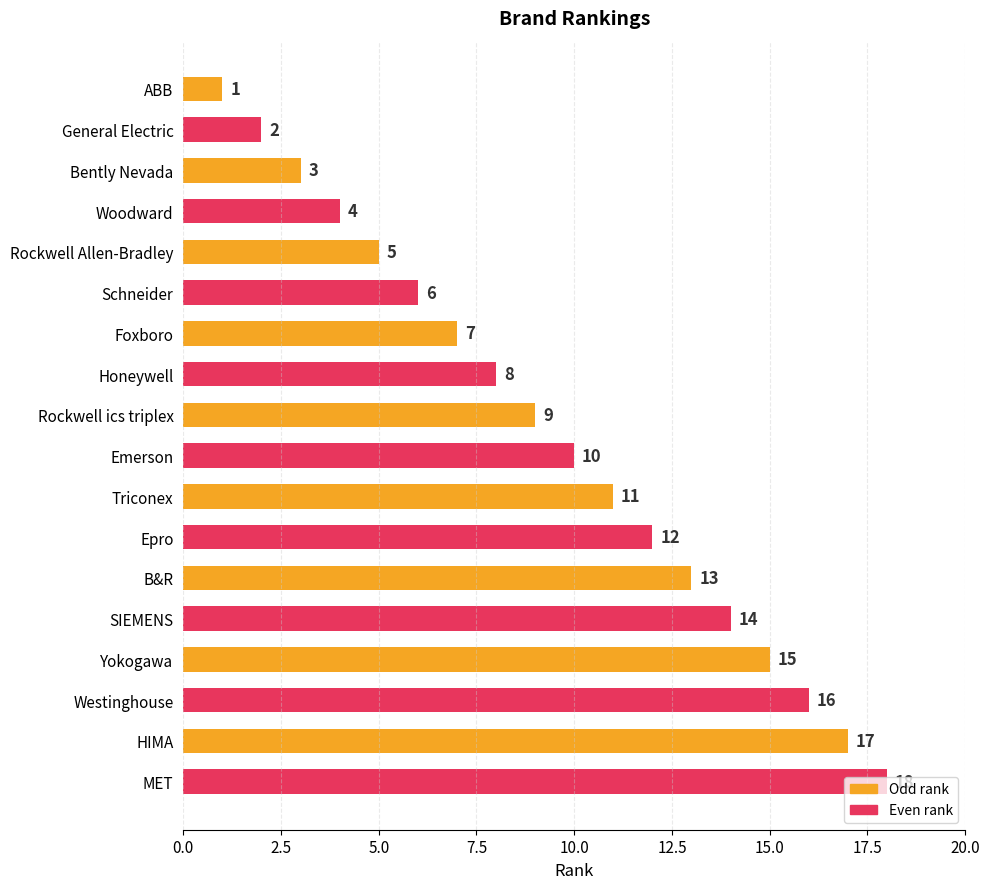

What is the ratio of the value at Honeywell to the value at Triconex?

0.7